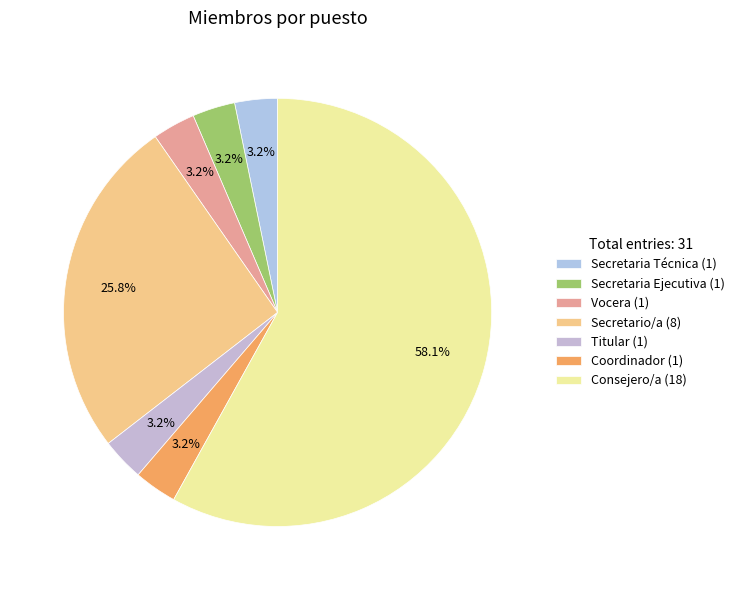

Which category has the smallest portion of the pie?

Secretaria Técnica